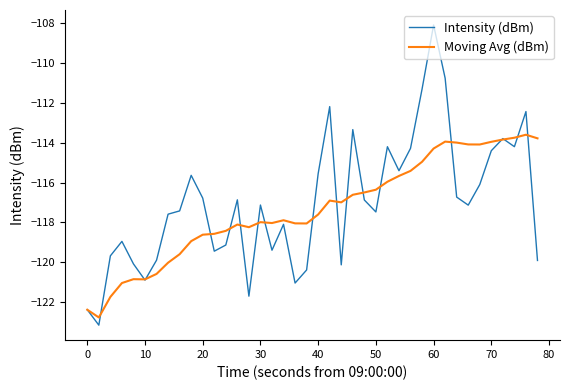

Which series has the largest range (max minus min)?

Intensity (dBm)